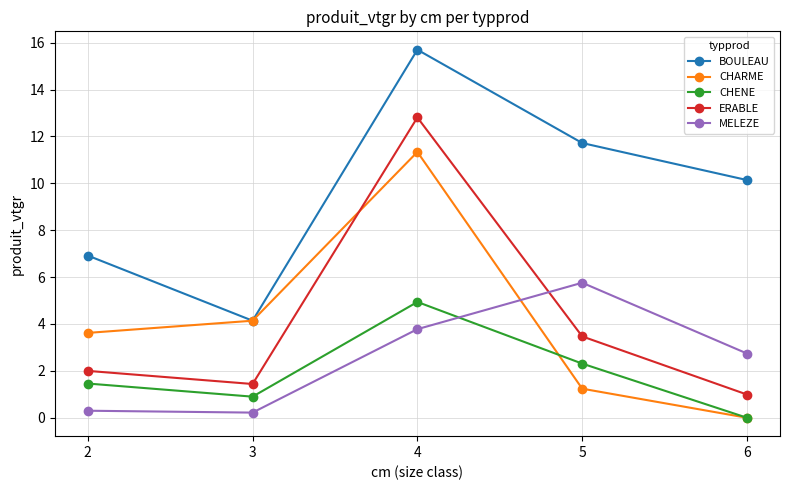

The value of CHENE at 5 is 2.3. True or false?

True